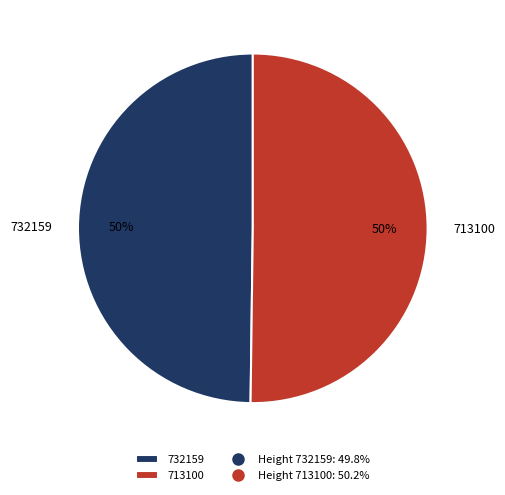

True or false: 713100 accounts for 59% of the total.

False